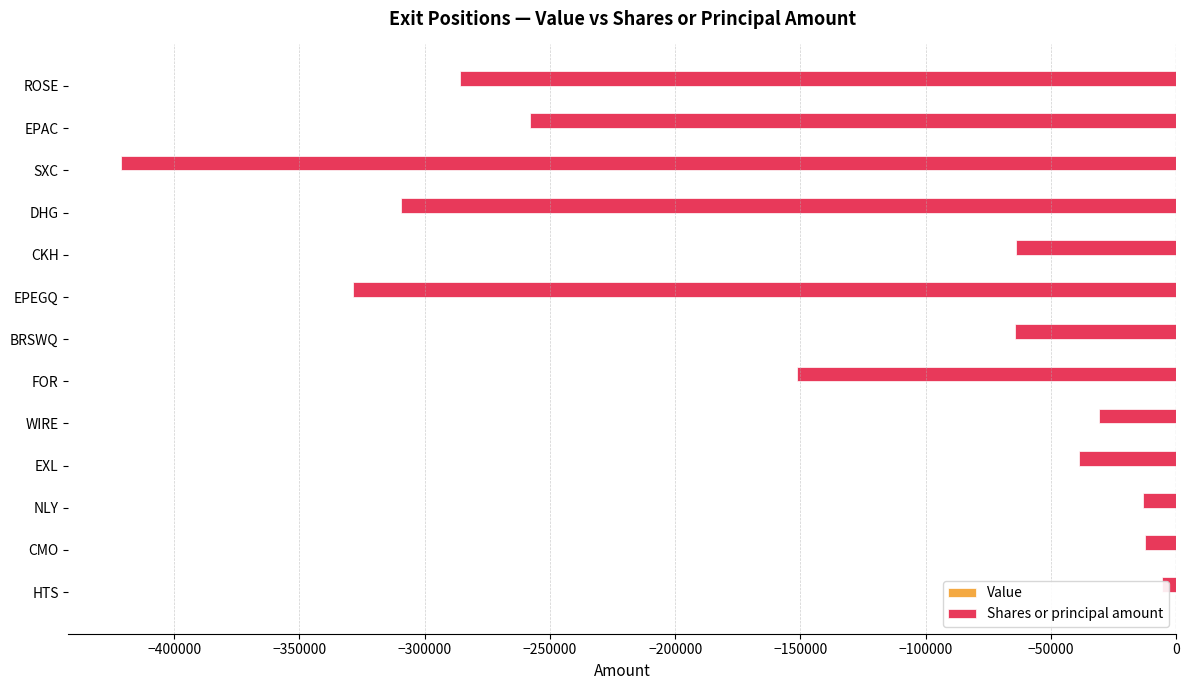

Reading right to left, extract all data points from this chart.

Value: 0.3	0.3	0.3	0.3	0.3	0.3	0.3	0.3	0.3	0.3	0.3	0.3	0.3
Shares or principal amount: -286017.0	-257877.0	-421206.0	-309656.0	-64104.0	-328445.0	-64243.0	-151436.0	-30842.0	-38890.0	-13215.0	-12500.0	-5630.0